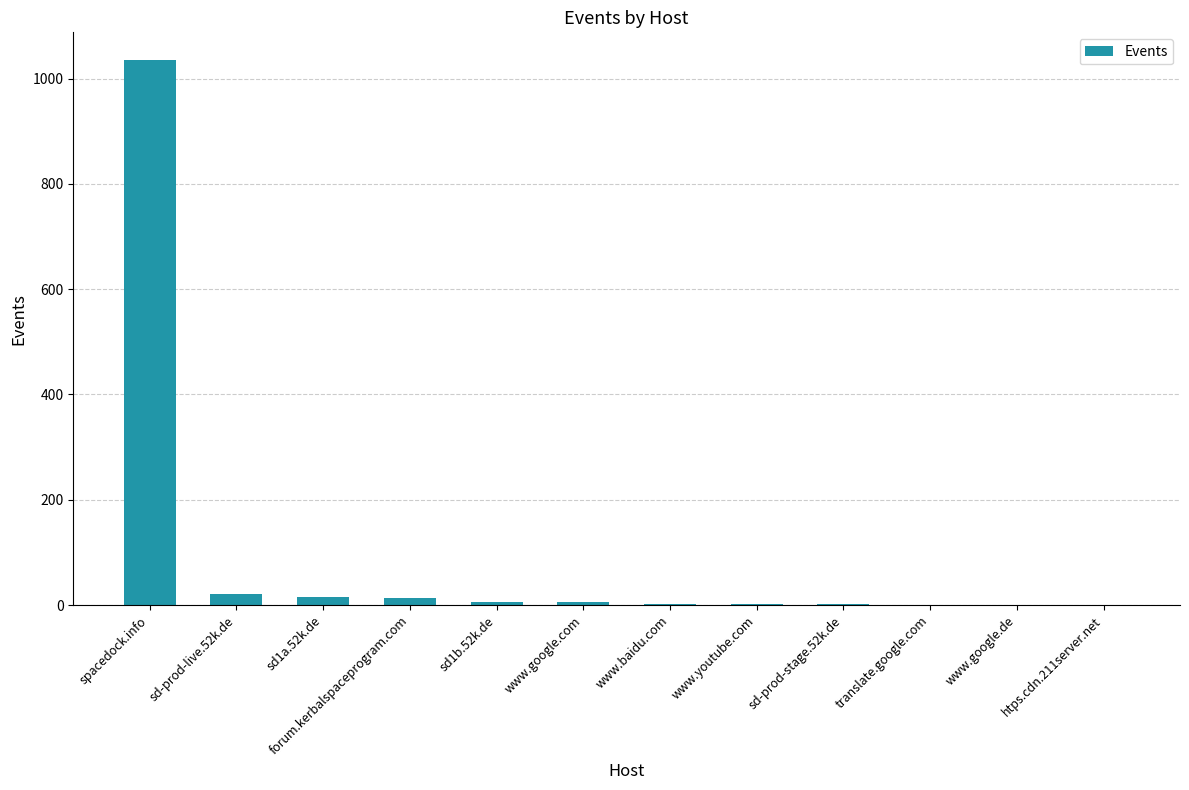

What is the sum of all values?

1105